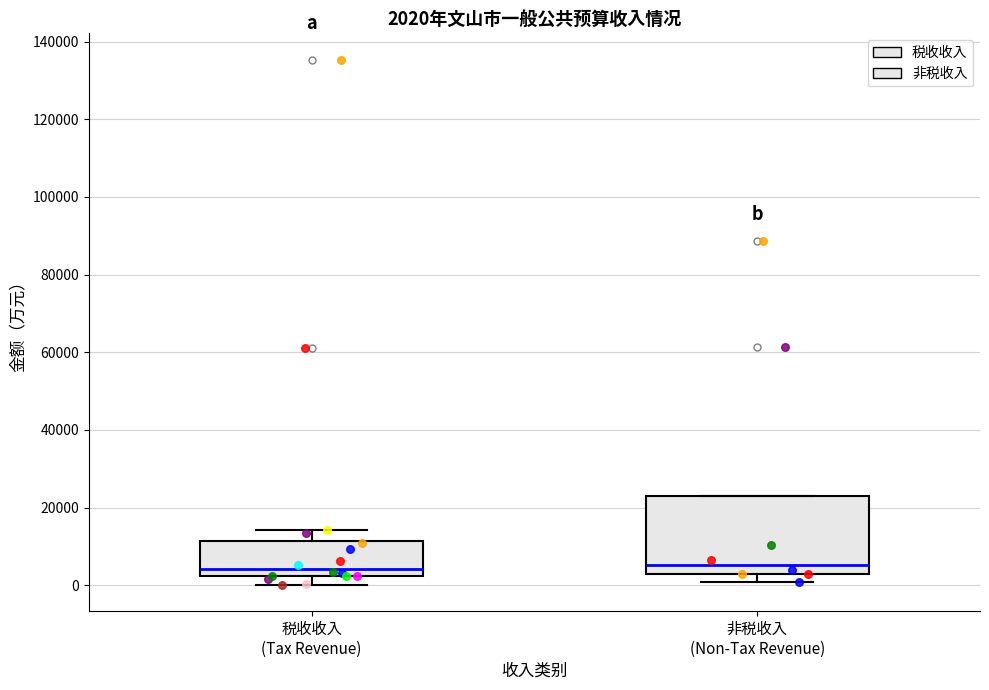

Comparing the boxes themselves (not the whiskers), which one is the tallest?

非税收入 (Non-Tax Revenue)